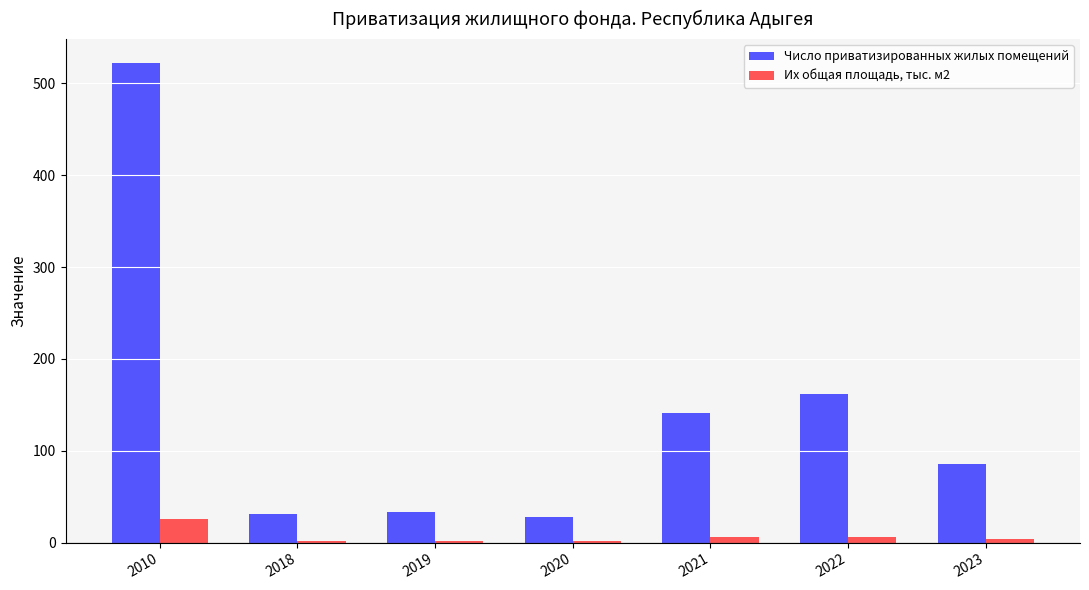

How many categories are shown in the chart?

7